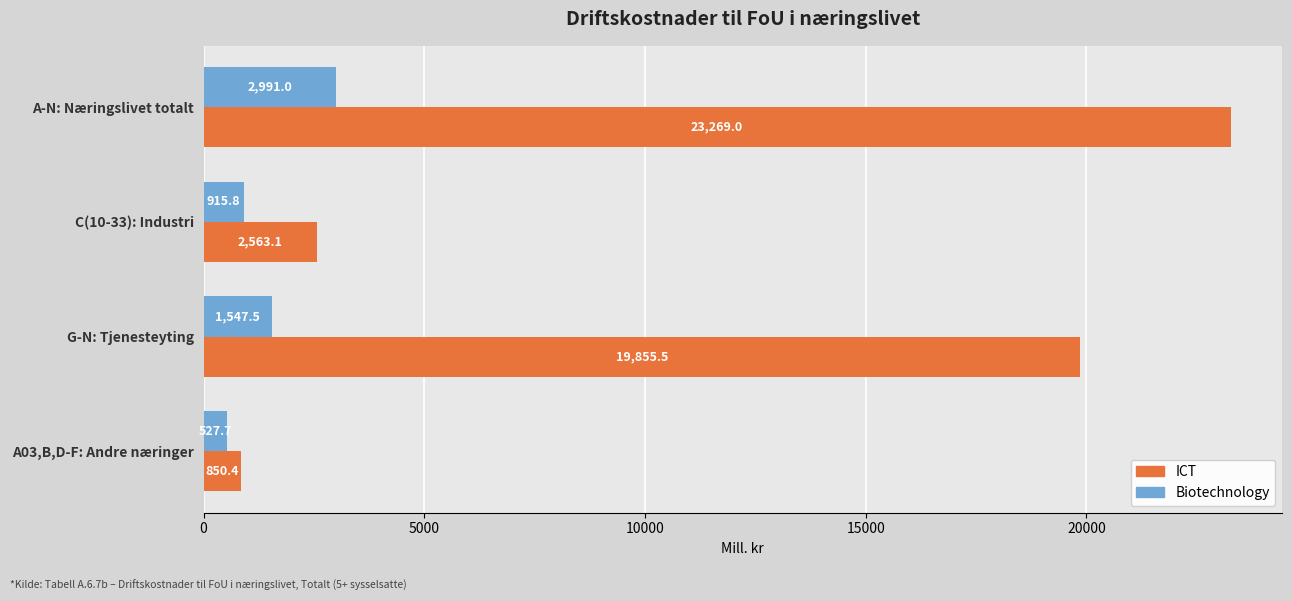

What is the difference between the second highest and minimum values in the ICT series?

19005.1